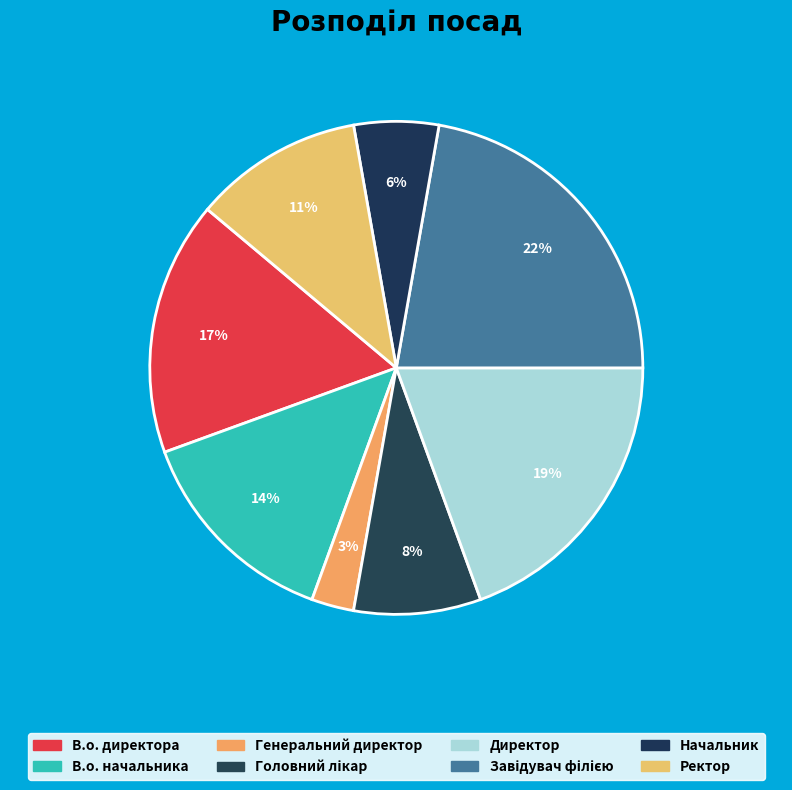

To the nearest percent, what percentage of the pie is Завідувач філією?

22%